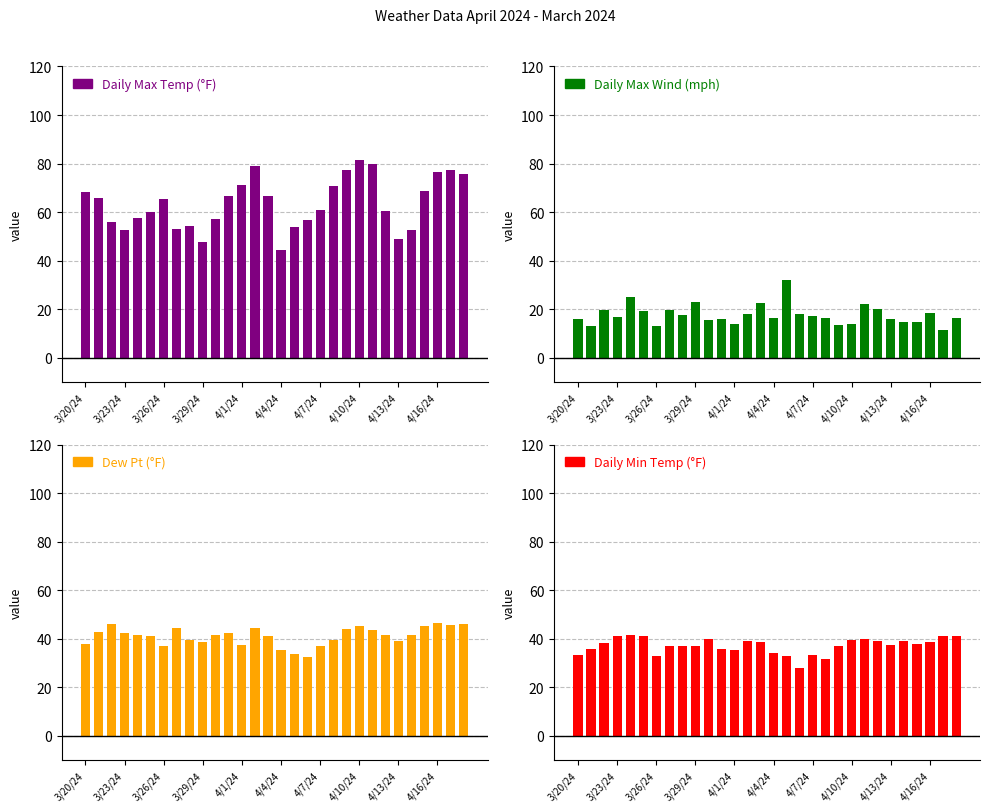

What is the average value of the Daily Max Temp (°F) series?

63.6